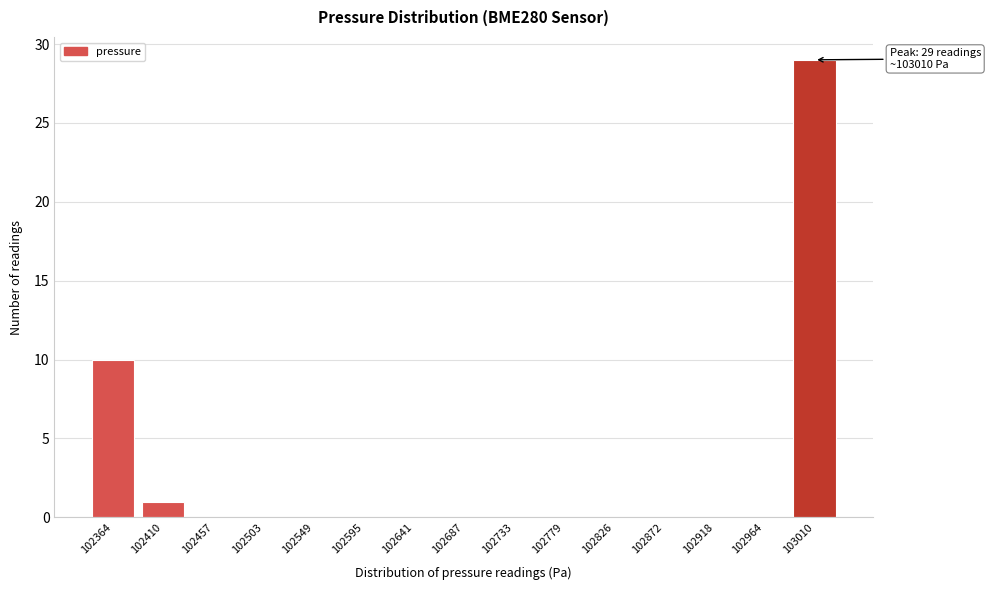

Reading left to right, transcribe all the data shown in this chart.

102364=10	102410=1	102457=0	102503=0	102549=0	102595=0	102641=0	102687=0	102733=0	102779=0	102826=0	102872=0	102918=0	102964=0	103010=29